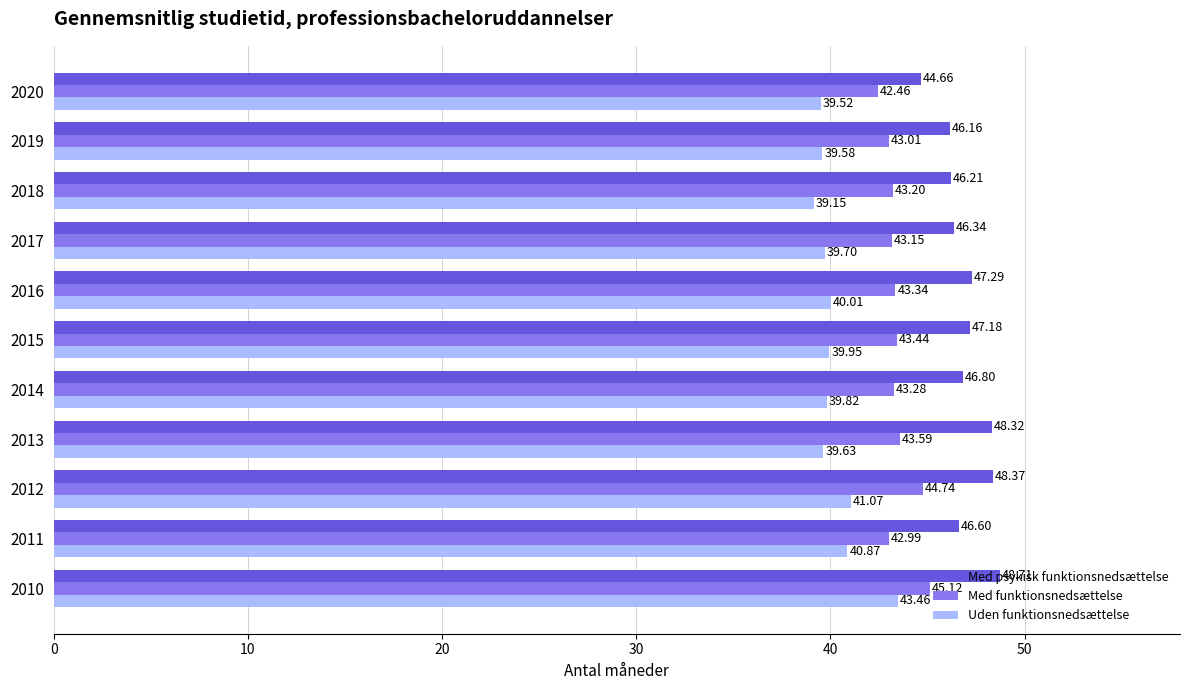

Between 2013 and 2017, which series saw the biggest shift?

Med psykisk funktionsnedsættelse